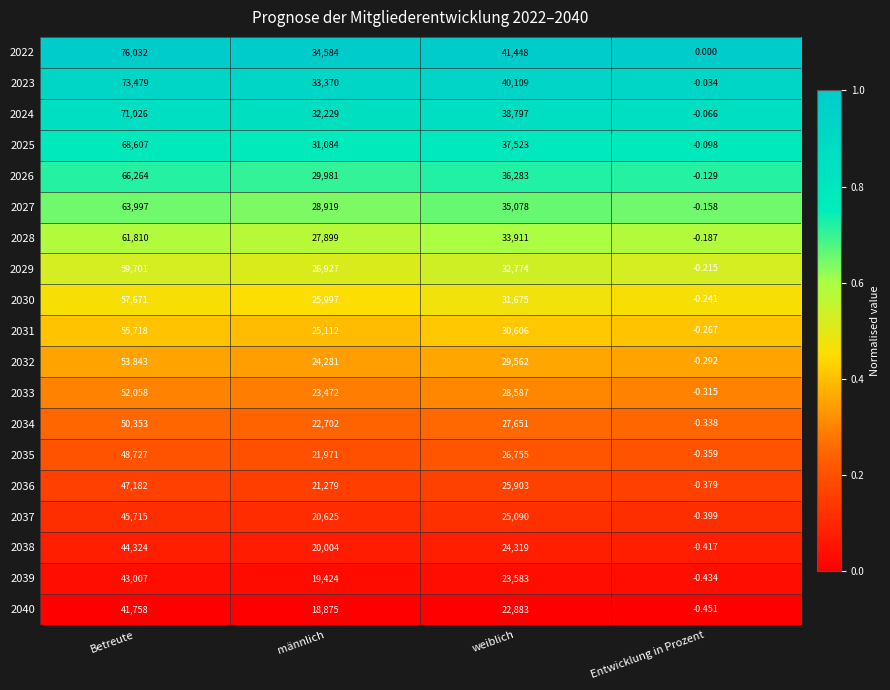

Where does the 2025 series first go above 37523?

Betreute